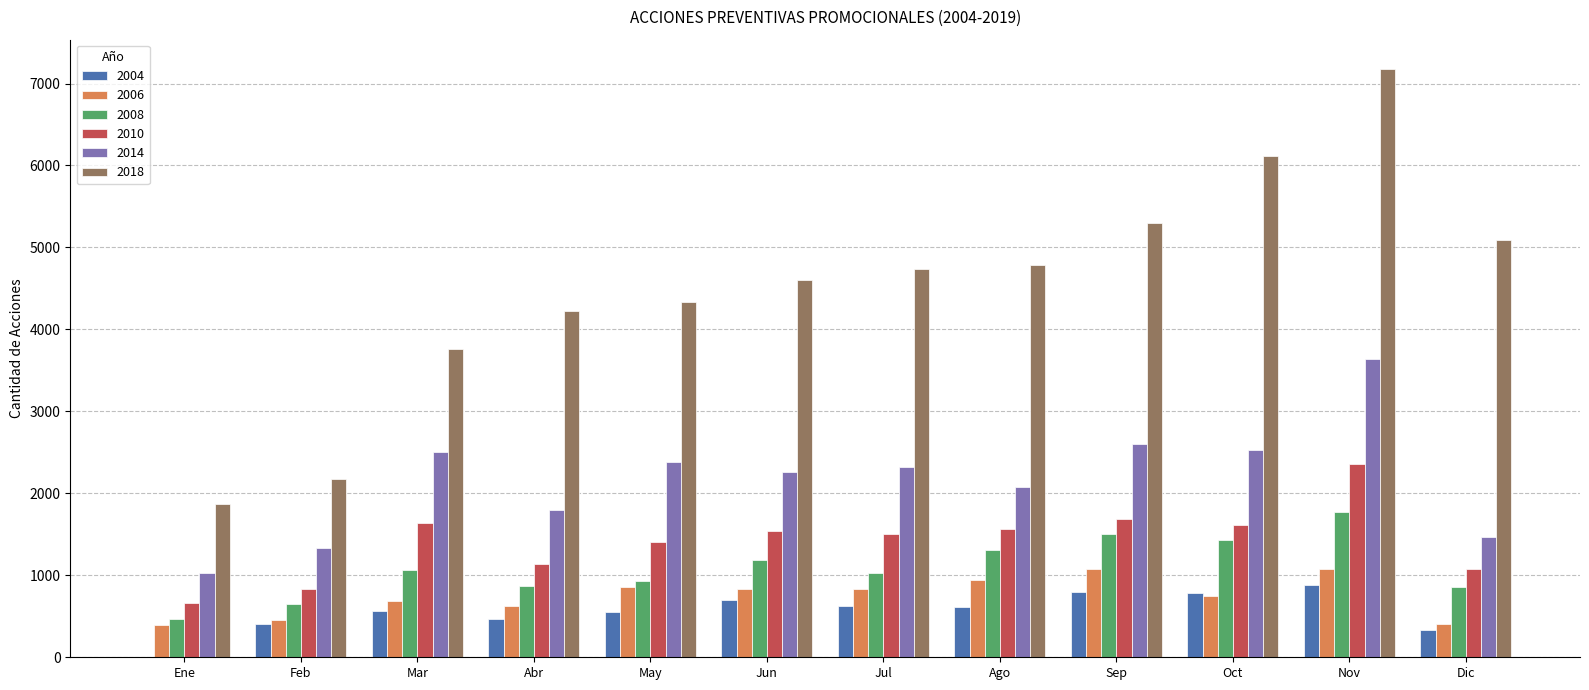

Which series has the largest total across all categories?

2018